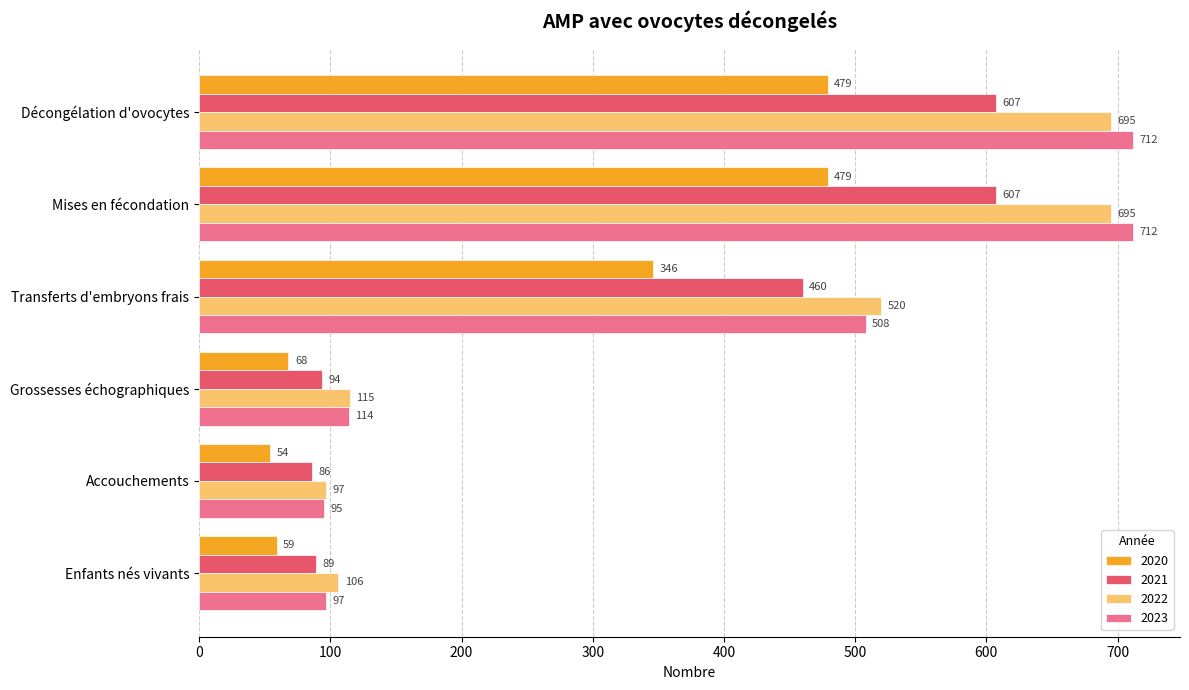

How many series are shown in this chart?

4